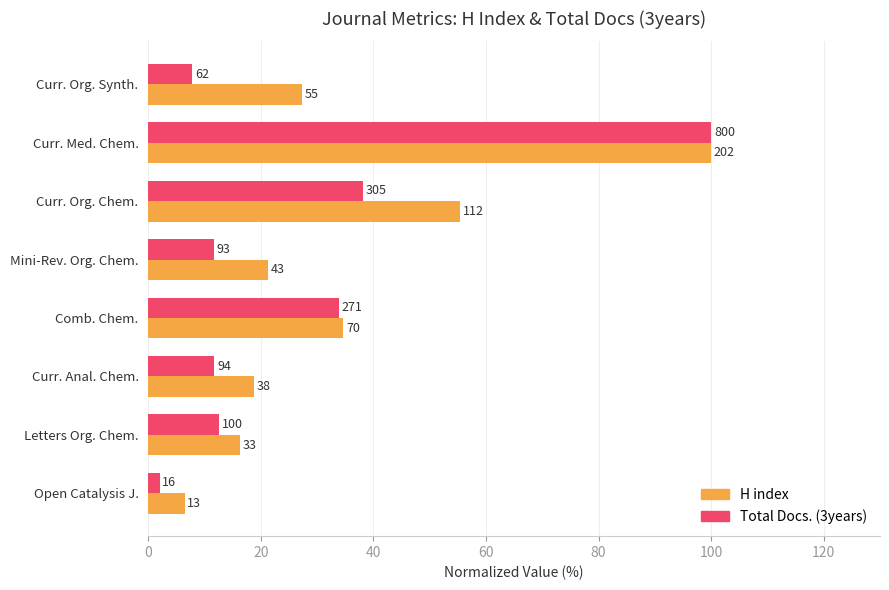

What is the value of the Total Docs. (3years) bar at the 4th from the left?

33.9